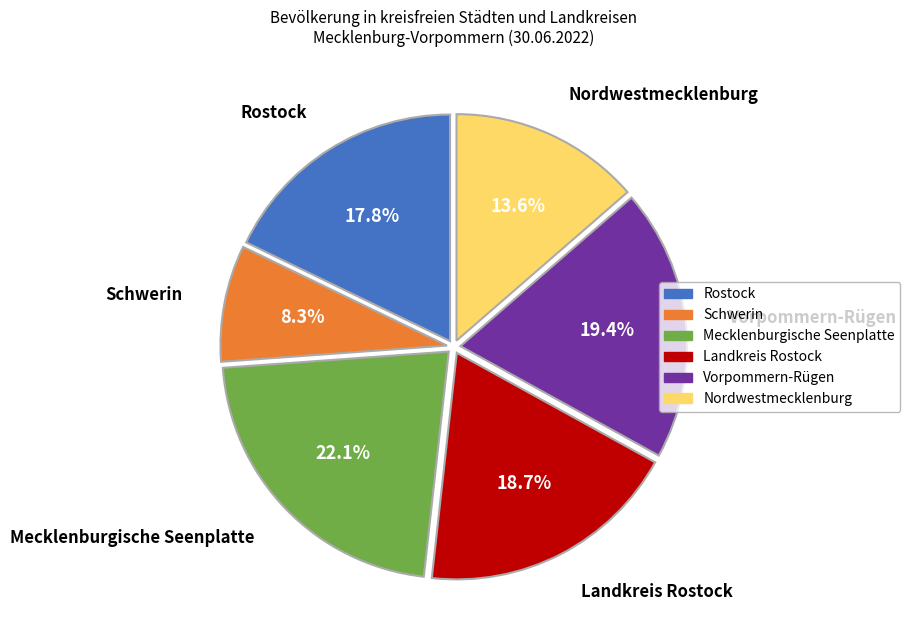

Rank the categories by value from lowest to highest.

Schwerin, Nordwestmecklenburg, Rostock, Landkreis Rostock, Vorpommern-Rügen, Mecklenburgische Seenplatte